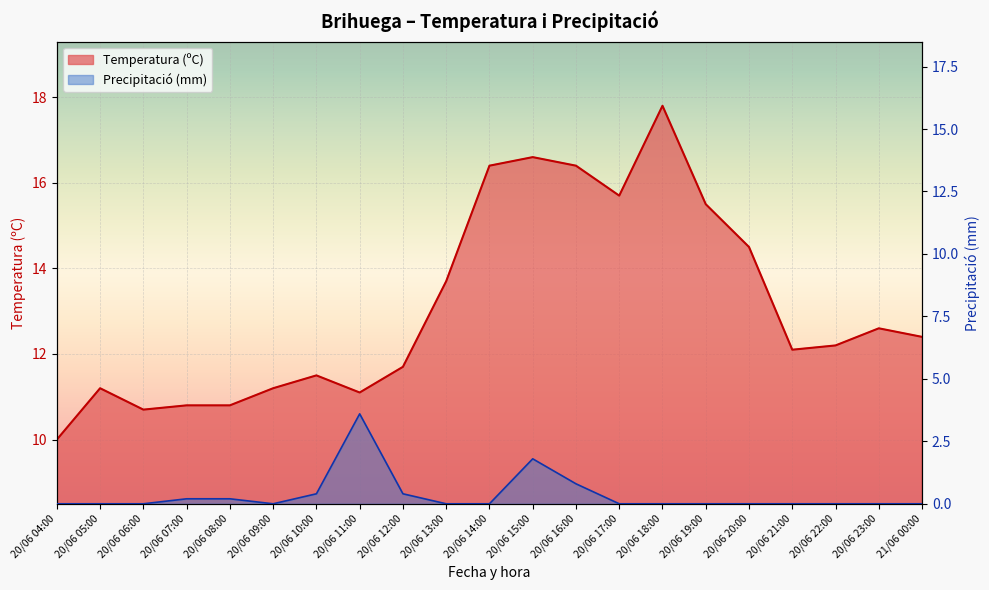

True or false: Precipitació (mm) has a value of -1.1 at 20/06 09:00.

False